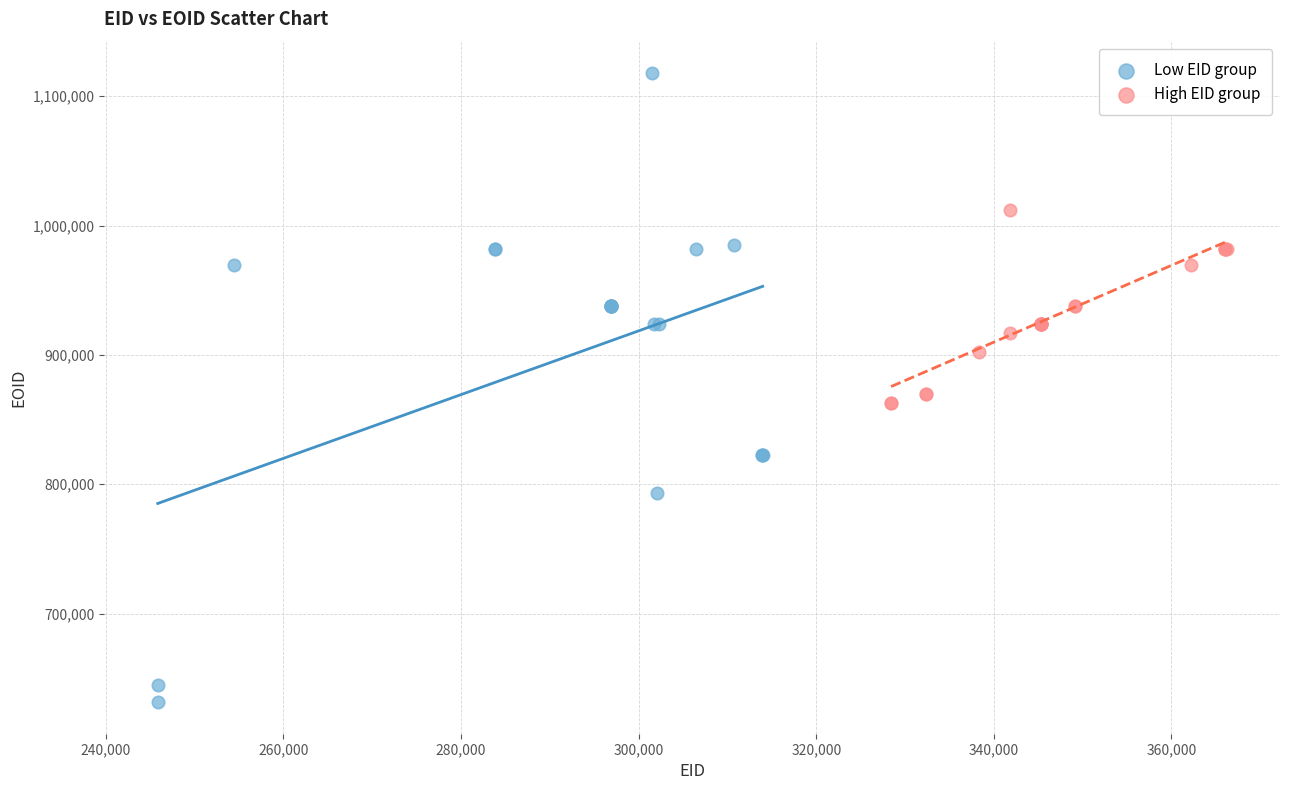

Which series has the widest spread of Y values?

Low EID group